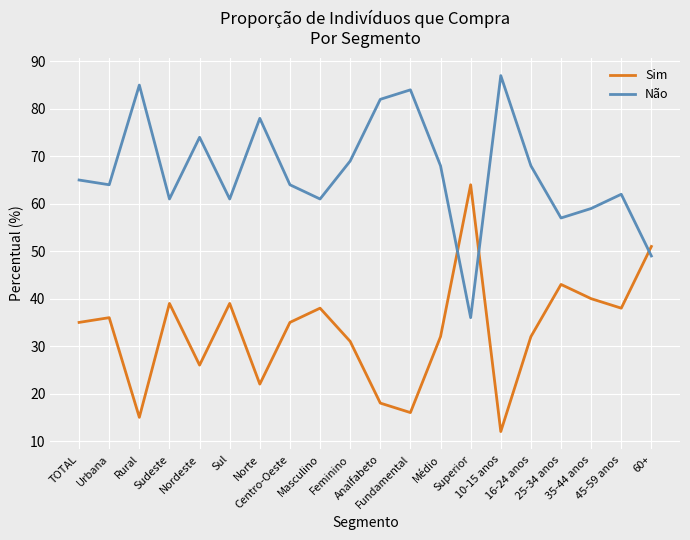

Where is the first local minimum for Sim?

Rural